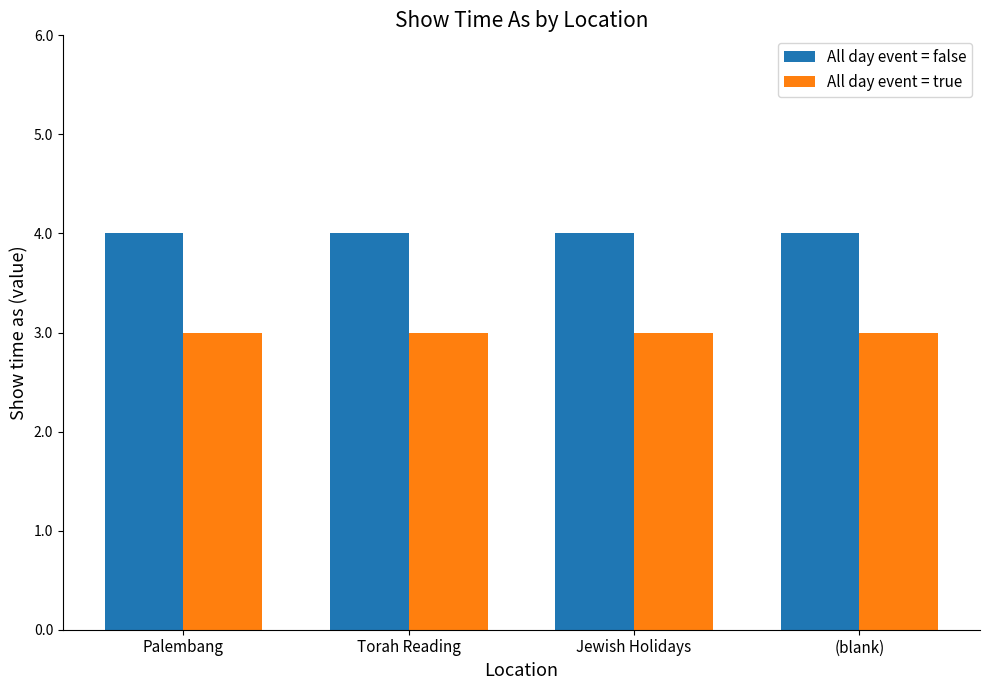

Does the chart contain stacked bars?

No